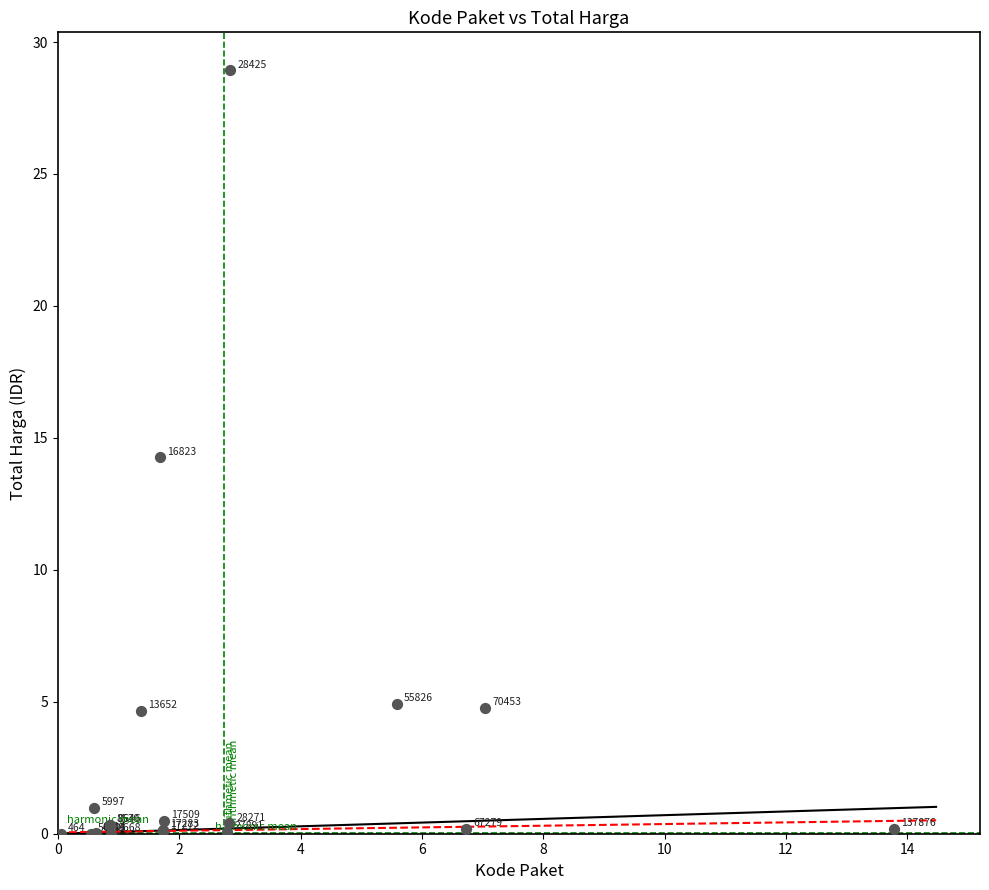

What Y value in the scatter plot is closest to 14?

14.3